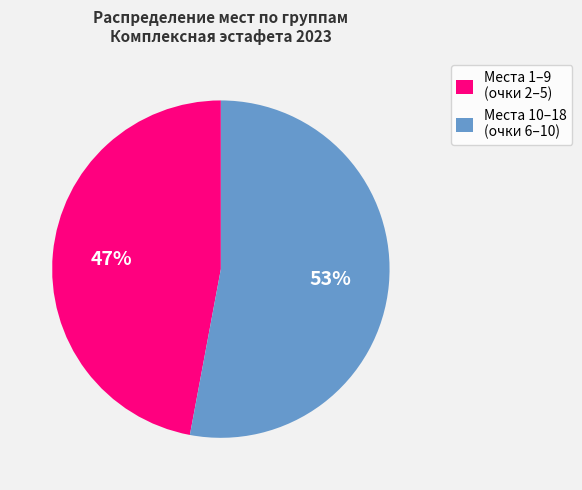

Between Места 10–18 (очки 6–10) and Места 1–9 (очки 2–5), which is larger?

Места 10–18 (очки 6–10)